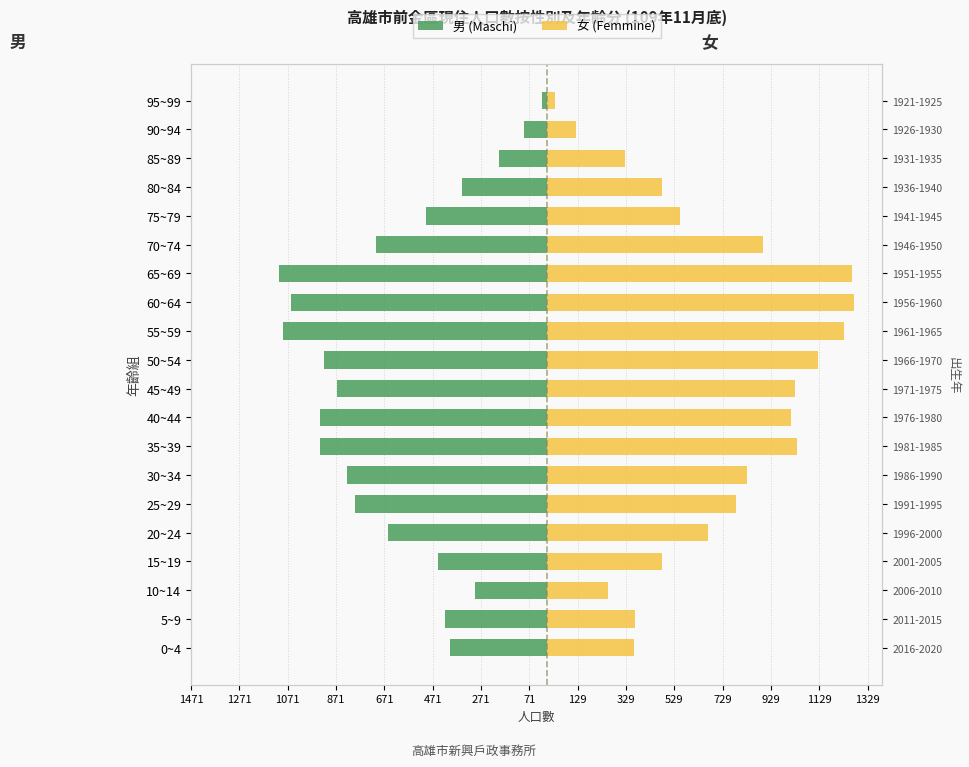

What is the sum of all 女 (Femmine) values?

14107